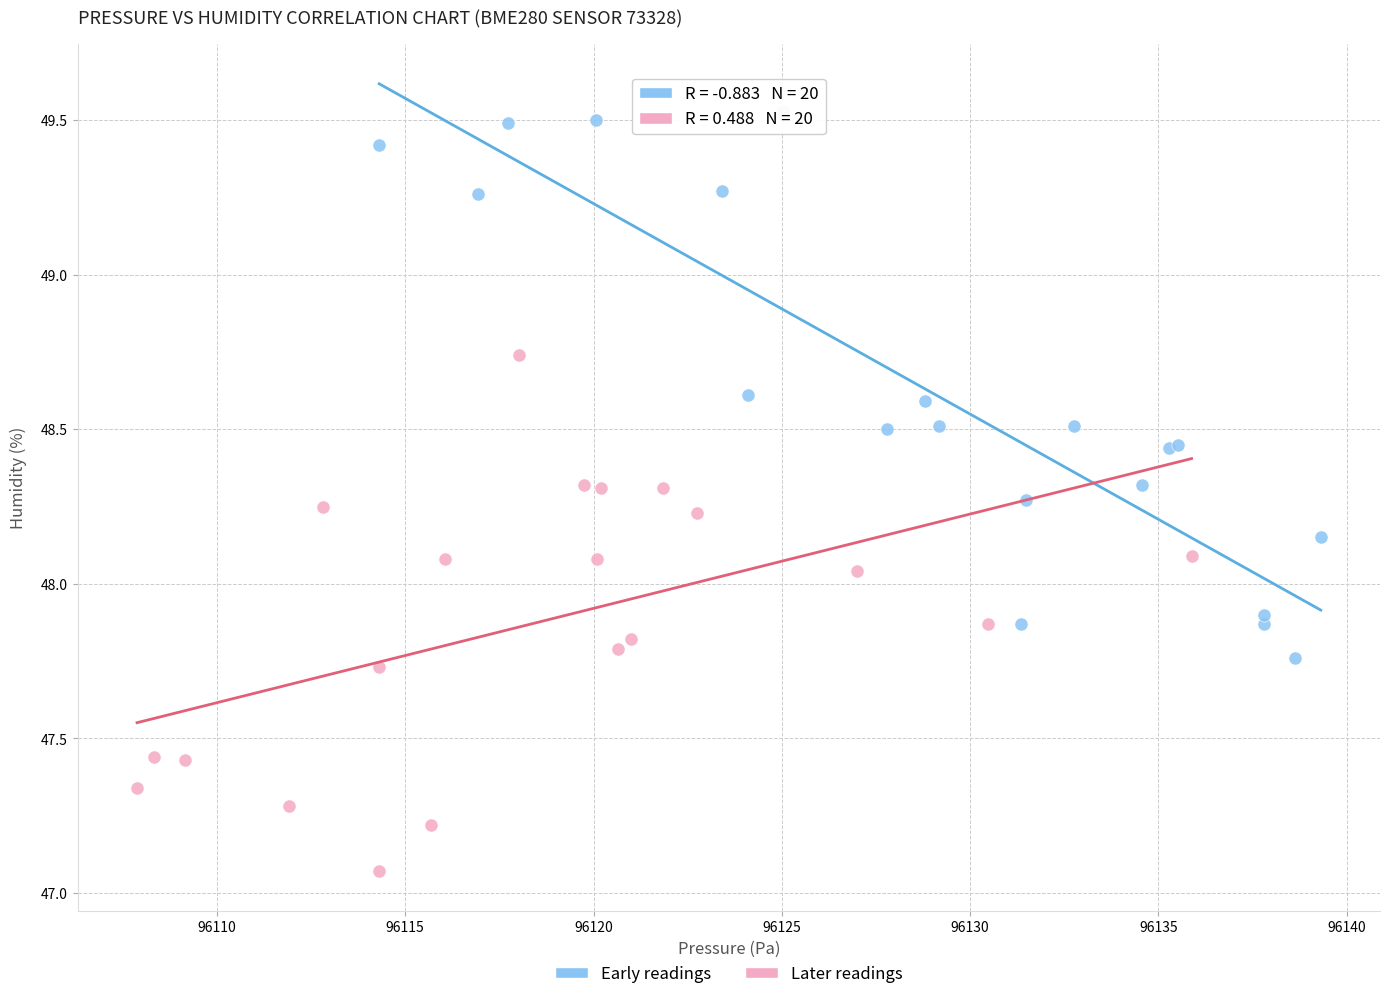

What are all the series names shown in the legend?

Early readings, Later readings